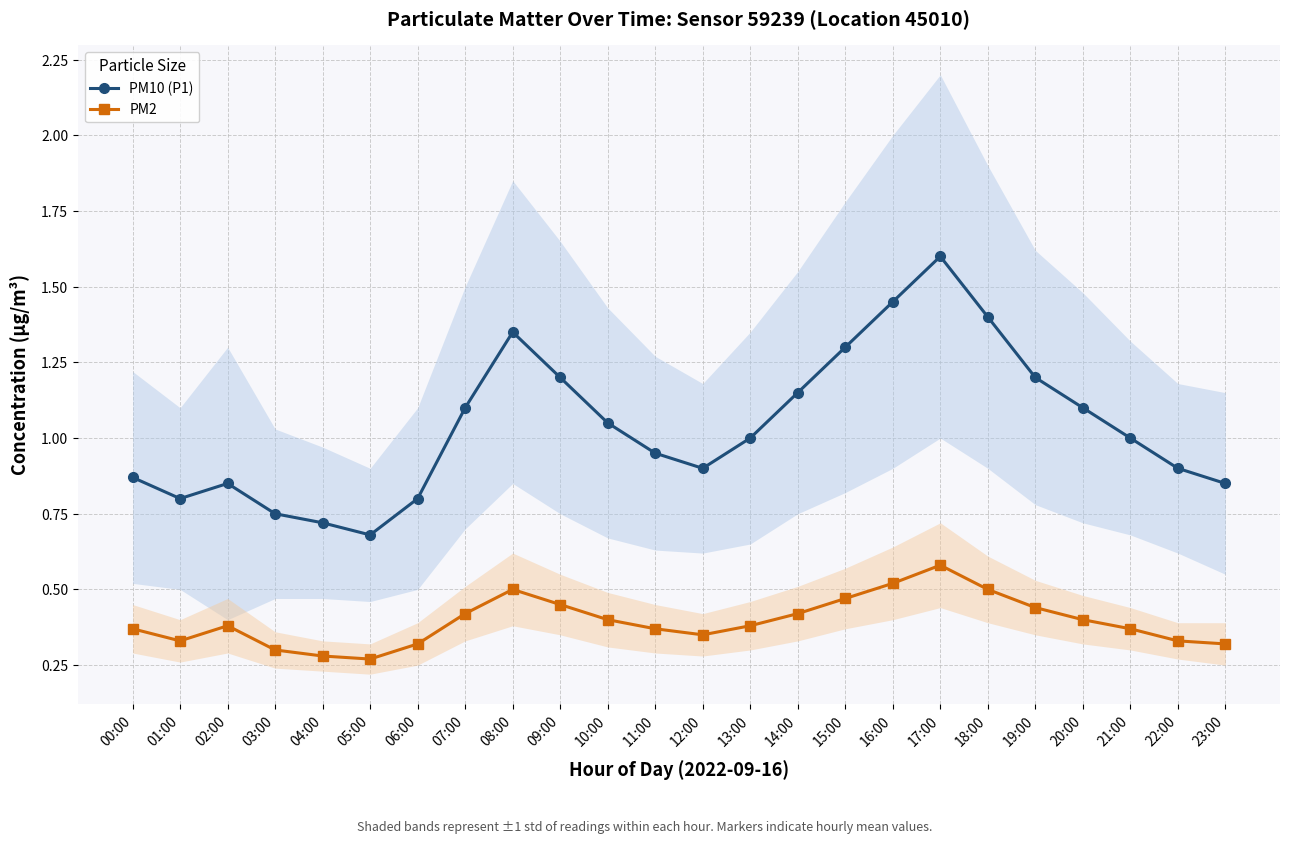

At how many categories does at least one series exceed 1?

11